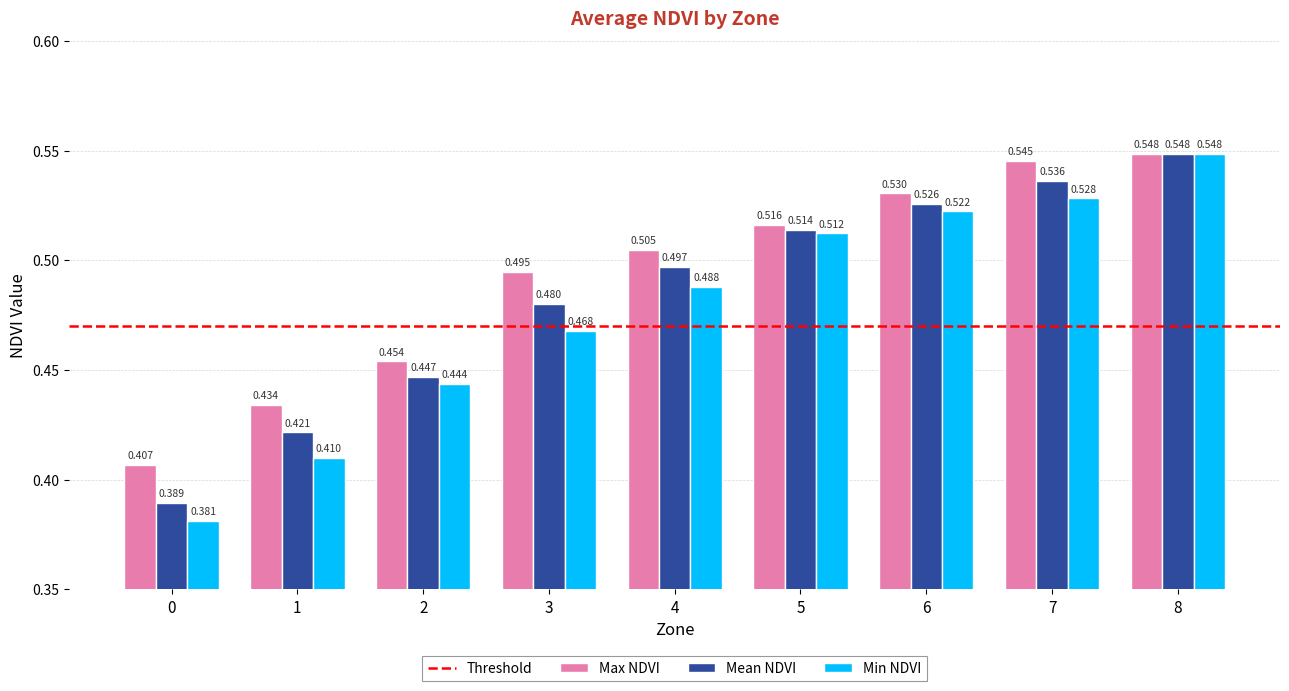

At 6, list the series in order from smallest to largest.

Min NDVI, Mean NDVI, Max NDVI